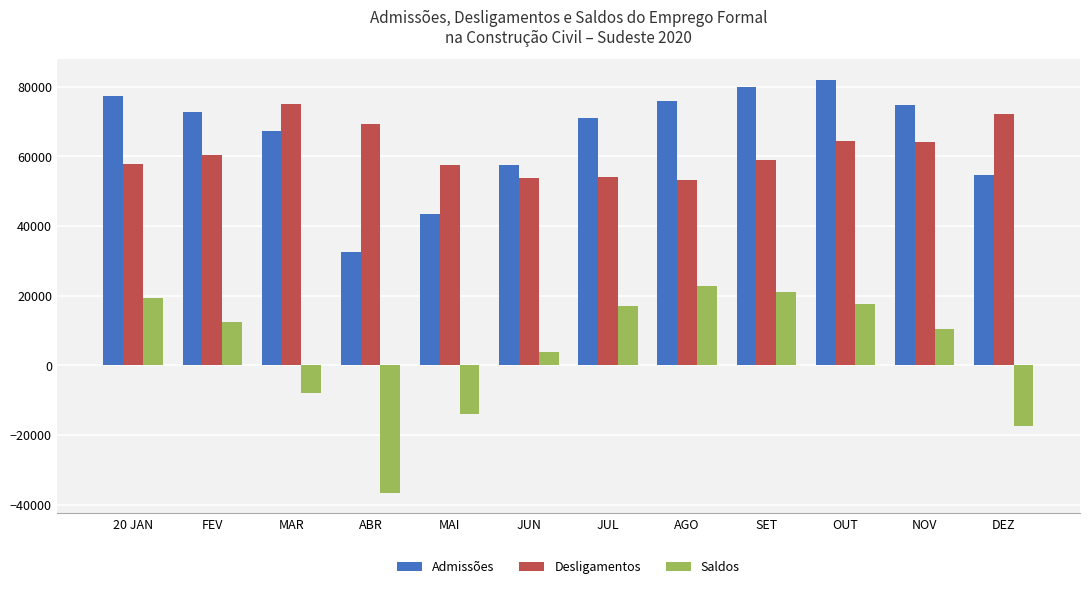

Is it true that Saldos equals 10450 at NOV?

True